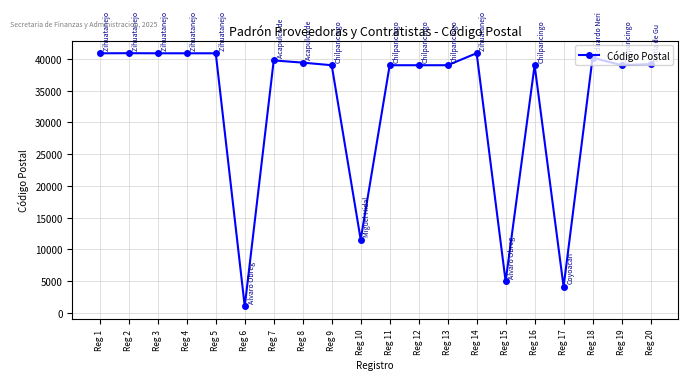

What is the value of the 16th point from the left?

39000